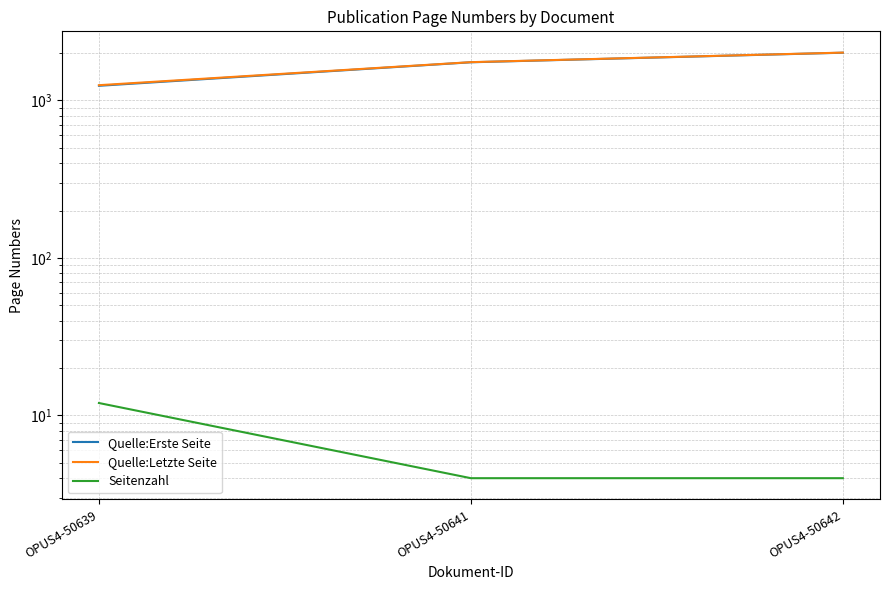

Count the Seitenzahl values in the range 4 to 12.

3